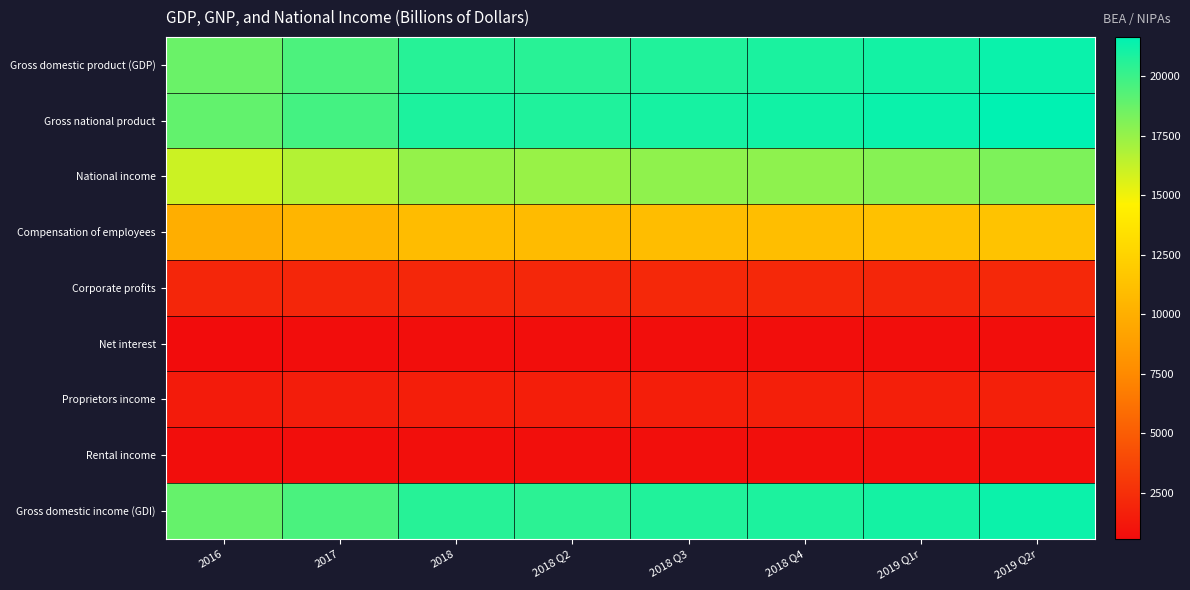

Reading left to right, list all the values displayed in this chart.

Gross domestic product (GDP): 2016=18715.0	2017=19519.4	2018=20580.2	2018 Q2=20510.2	2018 Q3=20749.8	2018 Q4=20897.8	2019 Q1r=21098.8	2019 Q2r=21339.1
Gross national product: 2016=18933.2	2017=19762.7	2018=20848.1	2018 Q2=20775.8	2018 Q3=21022.1	2018 Q4=21150.4	2019 Q1r=21356.7	2019 Q2r=21660.1
National income: 2016=16053.6	2017=16708.8	2018=17545.9	2018 Q2=17454.0	2018 Q3=17673.5	2018 Q4=17743.1	2019 Q1r=17912.4	2019 Q2r=18174.9
Compensation of employees: 2016=9960.3	2017=10411.6	2018=10928.5	2018 Q2=10876.1	2018 Q3=10994.3	2018 Q4=11057.4	2019 Q1r=11306.6	2019 Q2r=11436.1
Corporate profits: 2016=2011.5	2017=2005.9	2018=2074.6	2018 Q2=2056.4	2018 Q3=2104.2	2018 Q4=2085.6	2019 Q1r=2006.9	2019 Q2r=2112.6
Net interest: 2016=560.0	2017=608.0	2018=672.6	2018 Q2=678.6	2018 Q3=677.0	2018 Q4=668.4	2019 Q1r=657.2	2019 Q2r=646.1
Proprietors income: 2016=1423.7	2017=1518.2	2018=1588.8	2018 Q2=1573.3	2018 Q3=1590.0	2018 Q4=1624.4	2019 Q1r=1621.2	2019 Q2r=1632.7
Rental income: 2016=681.4	2017=718.8	2018=756.8	2018 Q2=754.0	2018 Q3=765.2	2018 Q4=764.1	2019 Q1r=767.0	2019 Q2r=778.6
Gross domestic income (GDI): 2016=18827.0	2017=19587.0	2018=20569.4	2018 Q2=20460.1	2018 Q3=20716.9	2018 Q4=20848.6	2019 Q1r=21056.7	2019 Q2r=21300.3